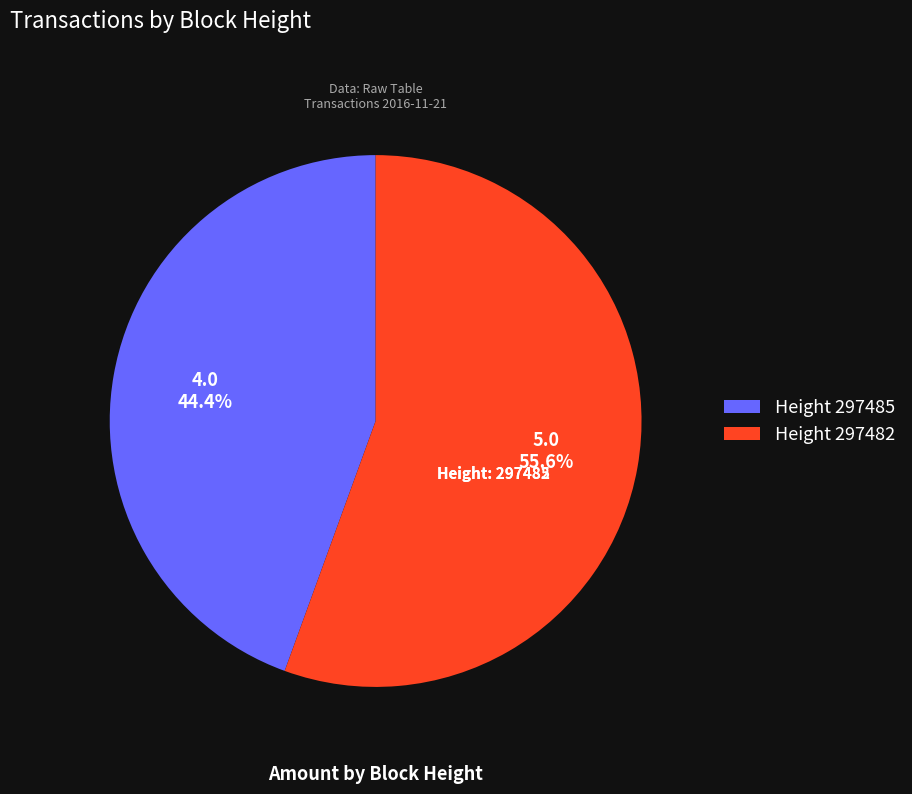

Which slice is the smallest?

Height 297485